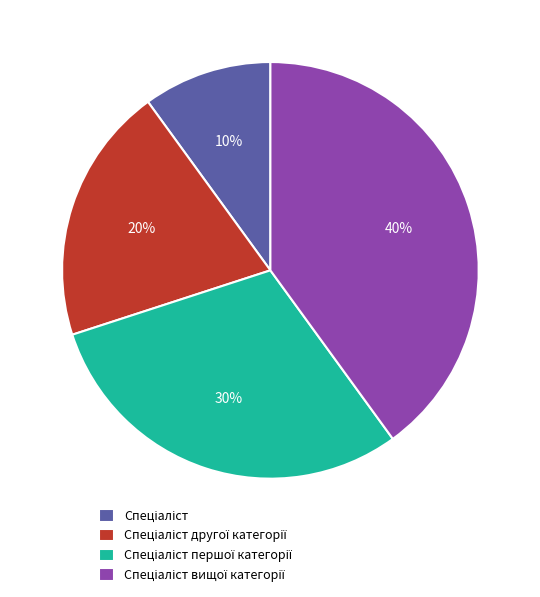

To the nearest percent, what is the difference between the largest and smallest slice percentages?

30%